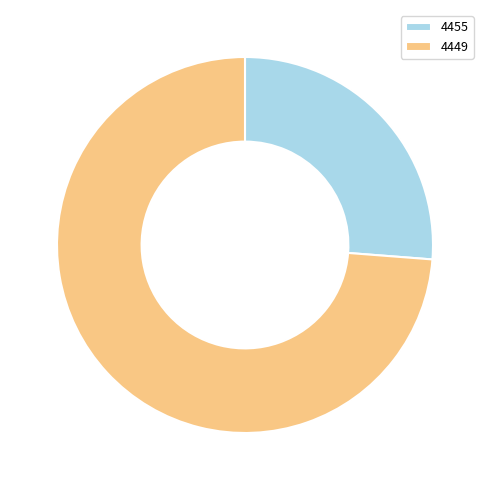

Combined, do 4455 and 4449 account for over 50%?

Yes